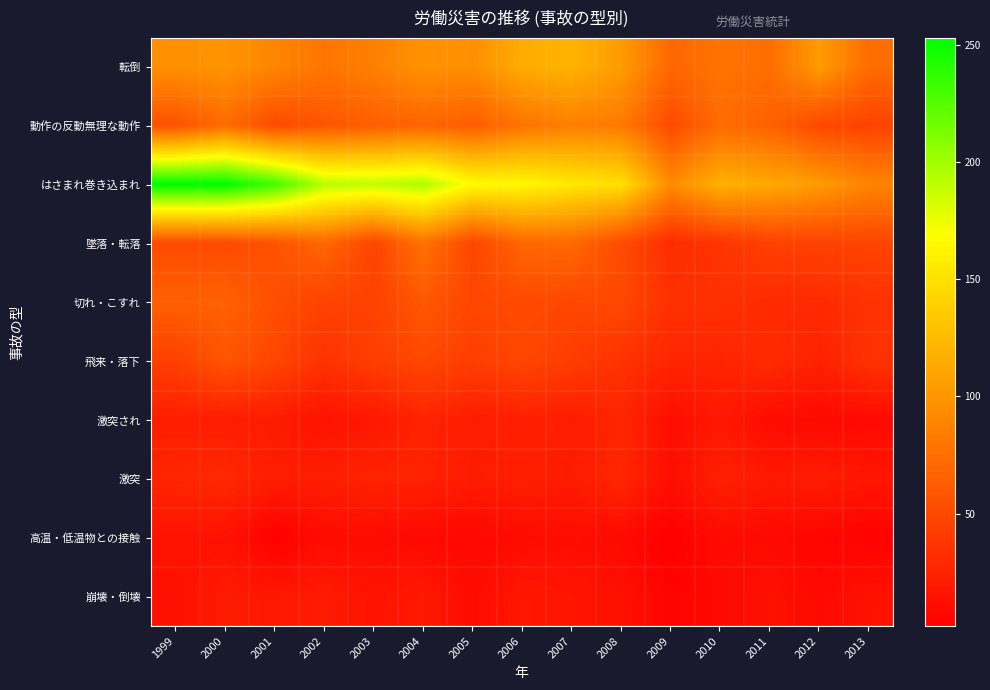

What is the difference between the highest and lowest values at 2012?

98